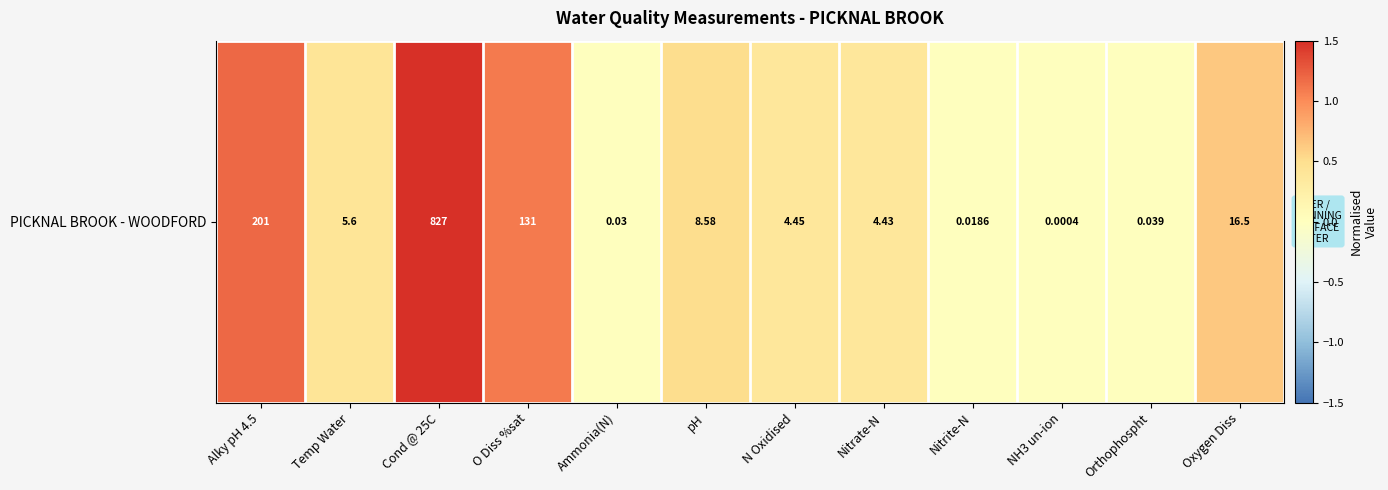

What is the sum of the values at Alky pH 4.5 and Ammonia(N)?

1.2